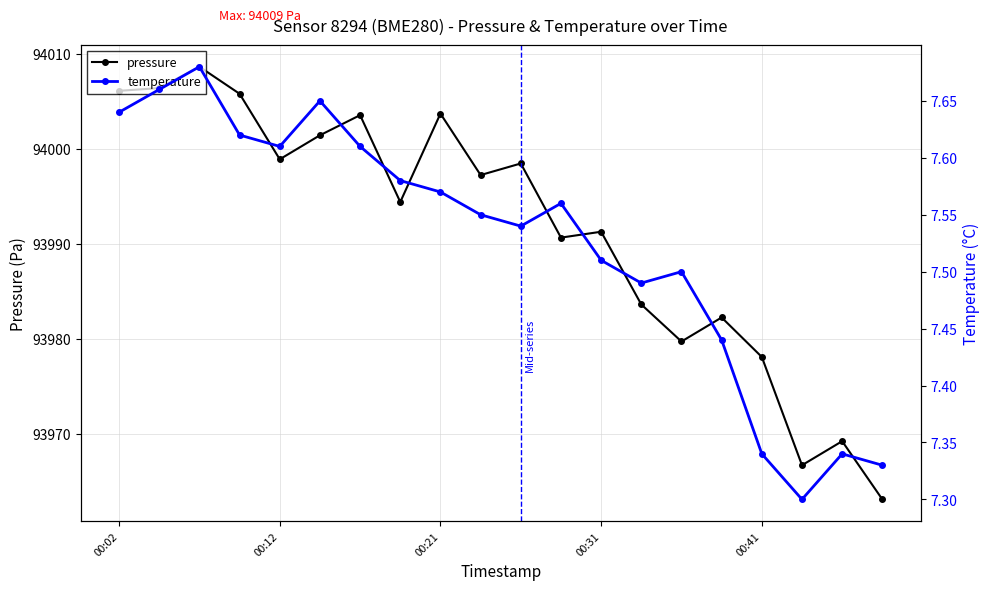

True or false: pressure has a value of 56321.9 at 00:21.

False